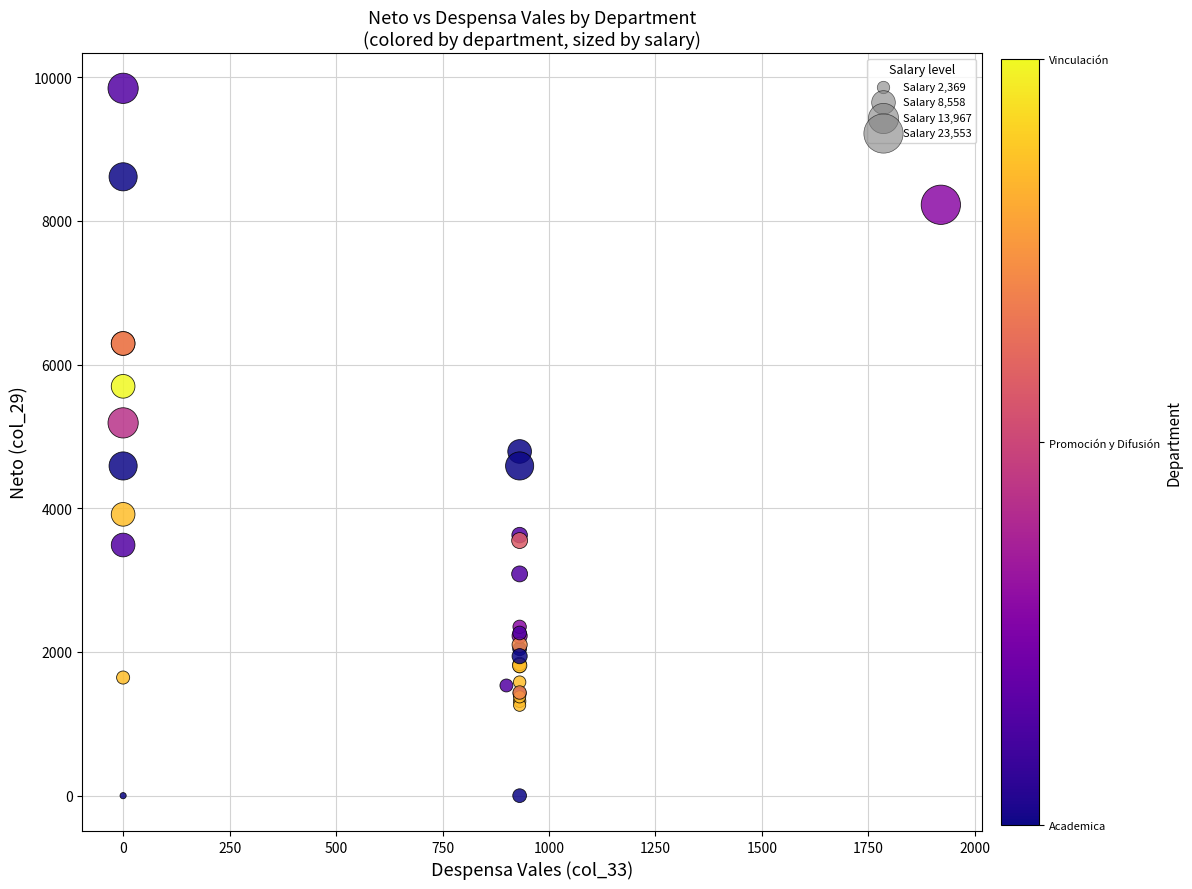

What Y value in the scatter plot is closest to 4922?

4790.4